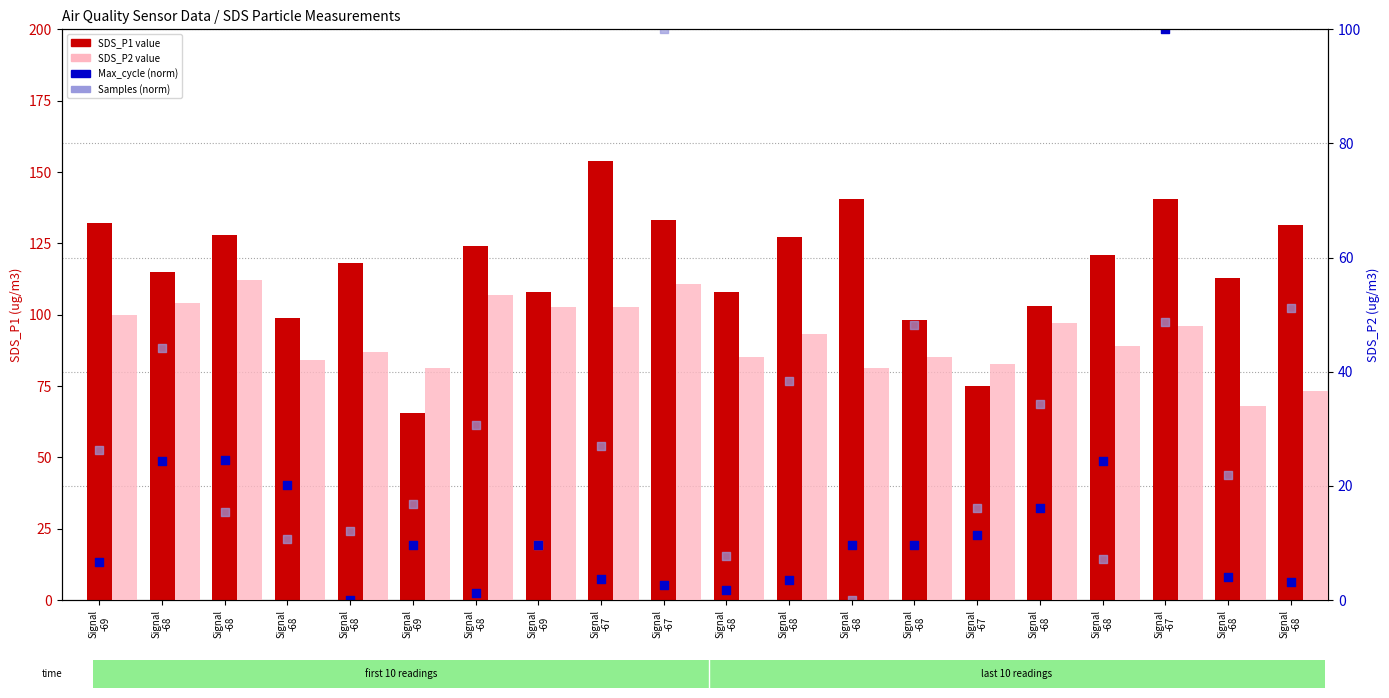

Which series has the widest spread of Y values?

Max_cycle (norm)